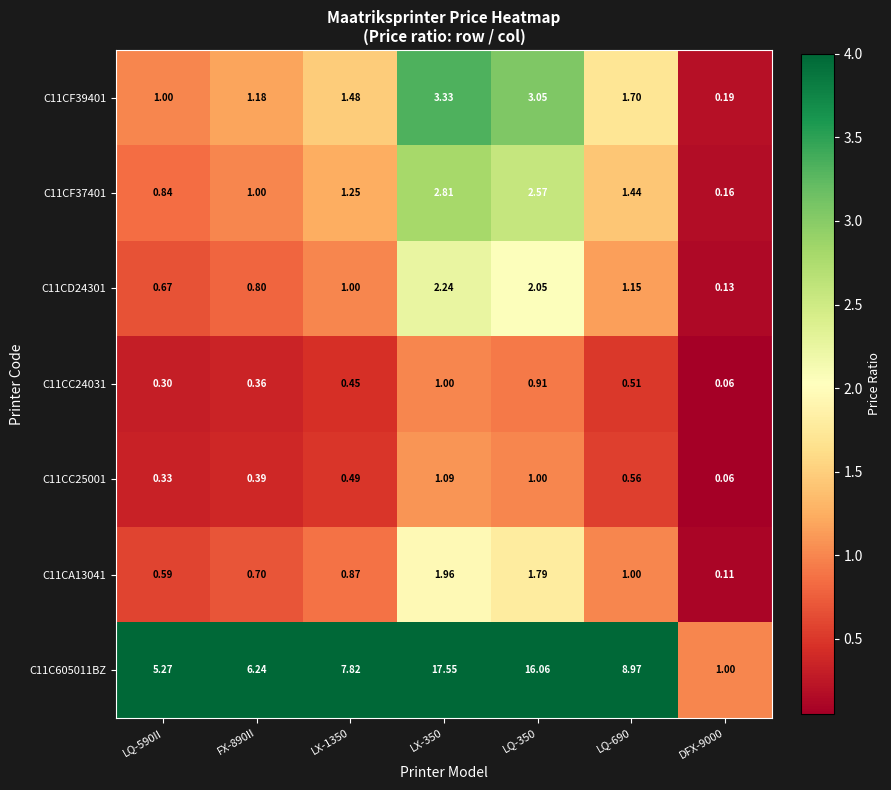

Is the value of C11CA13041 at LQ-350 greater than the value of C11CD24301 at DFX-9000?

Yes